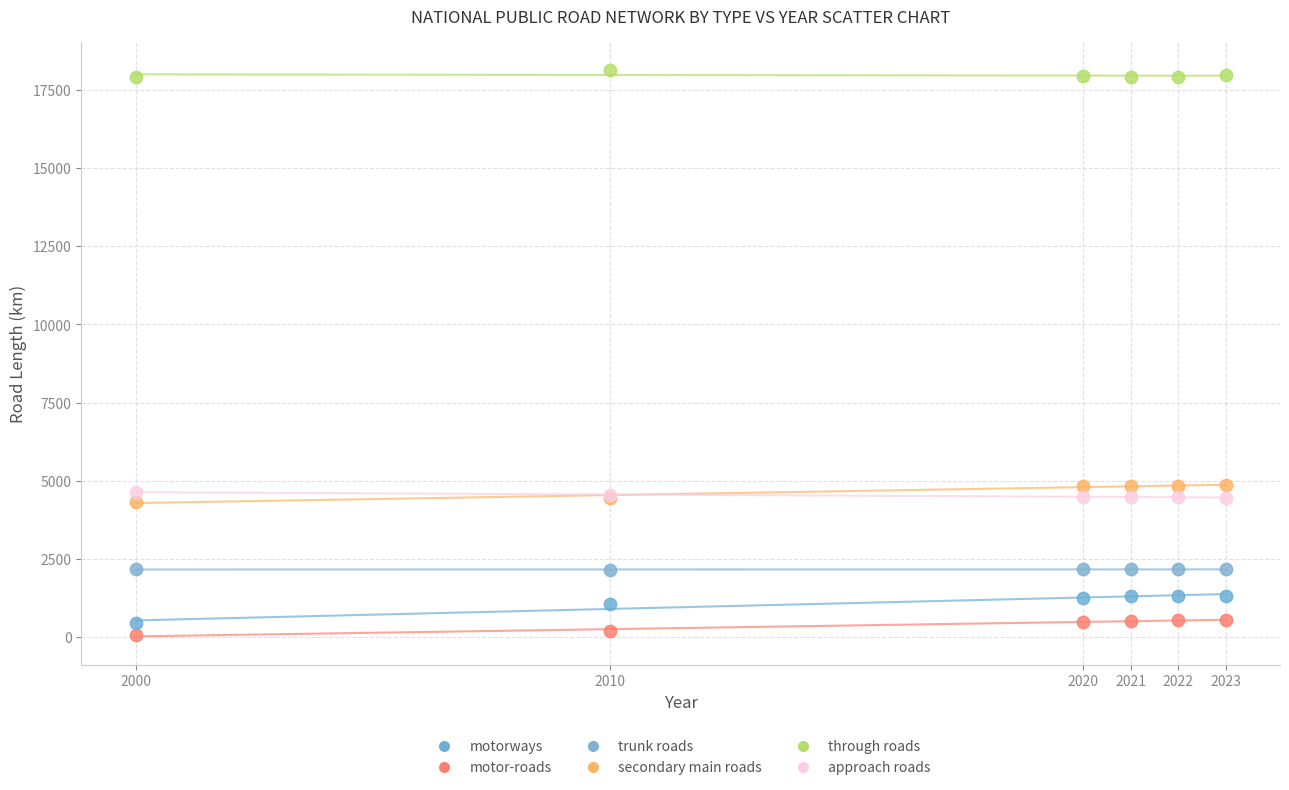

Which series contains the highest Y value?

through roads